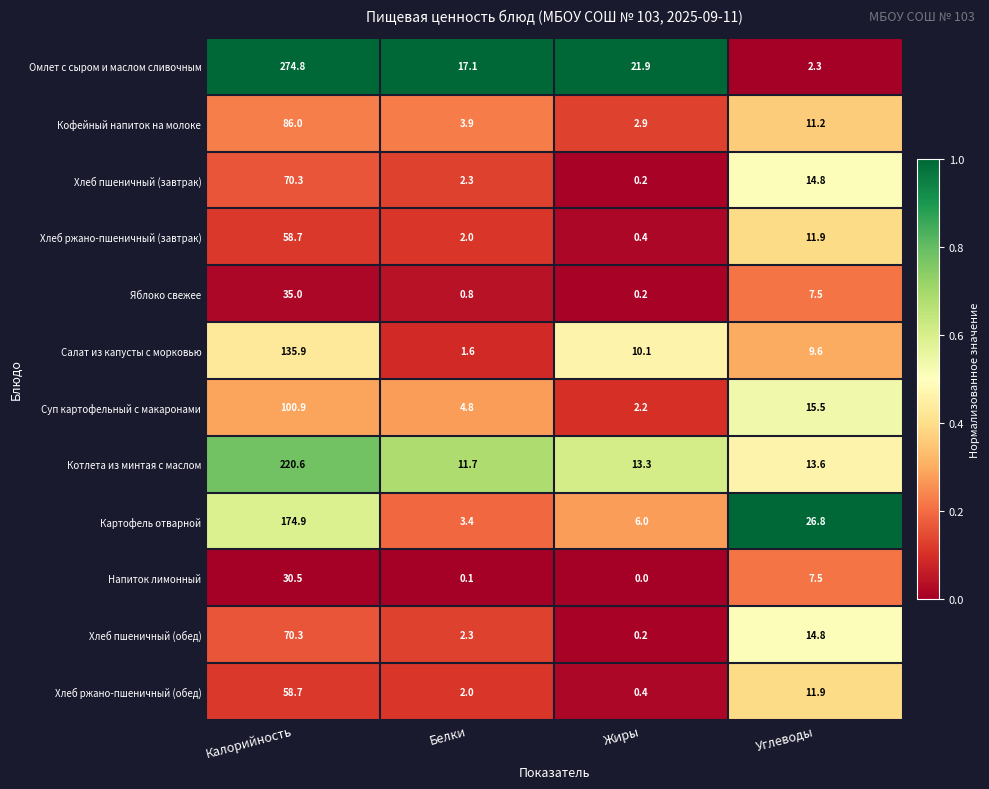

Which series has the widest spread of values?

Омлет с сыром и маслом сливочным